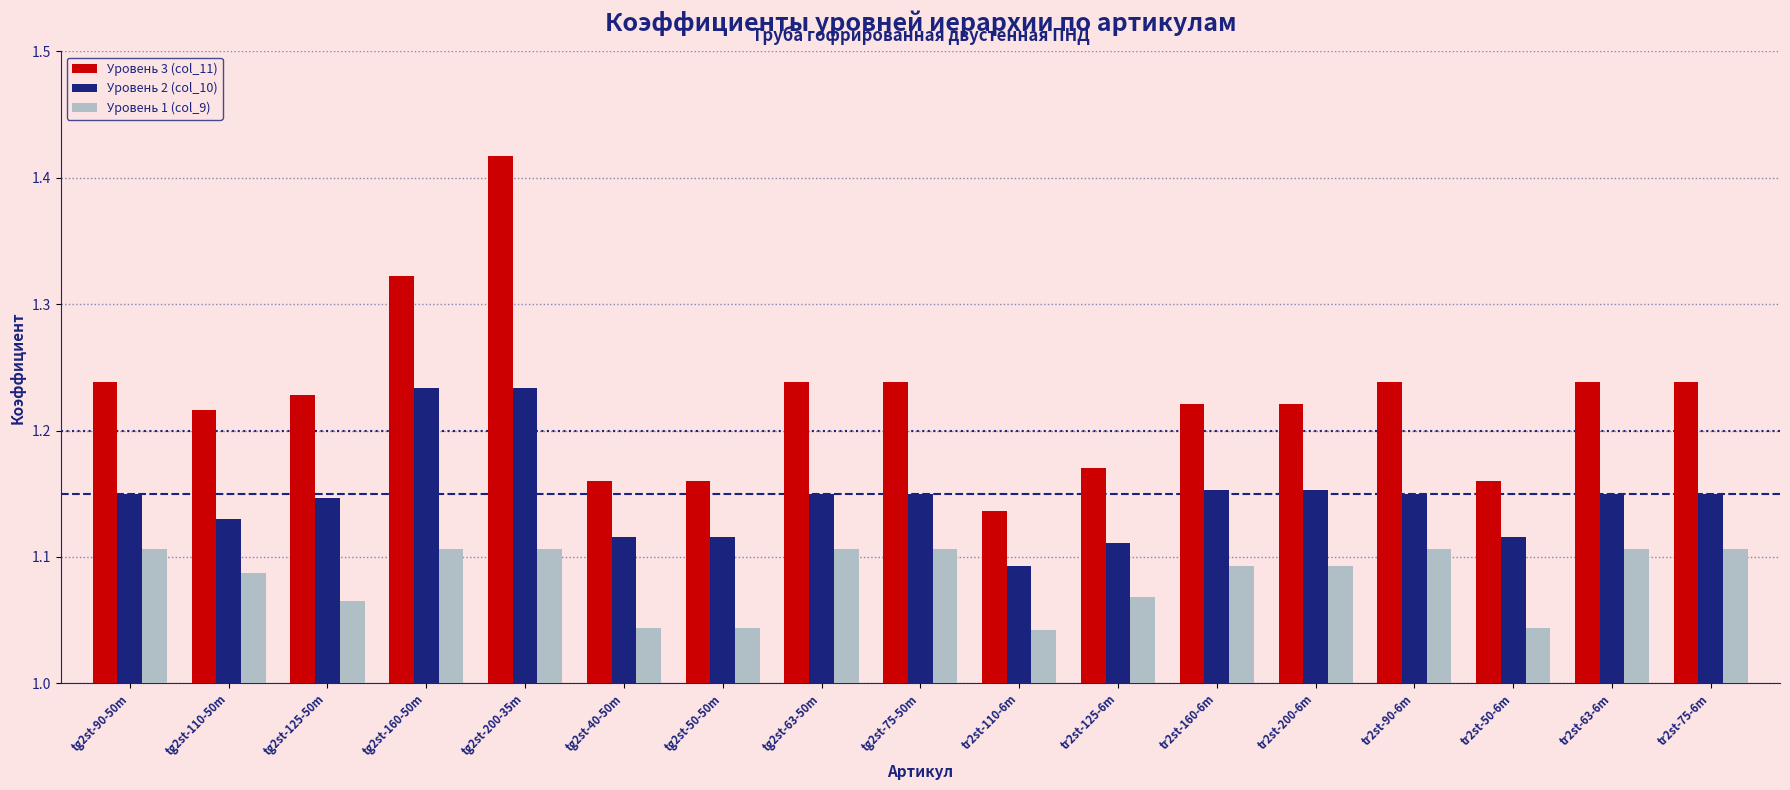

Count the Уровень 2 (col_10) values in the range 1 to 2.

17